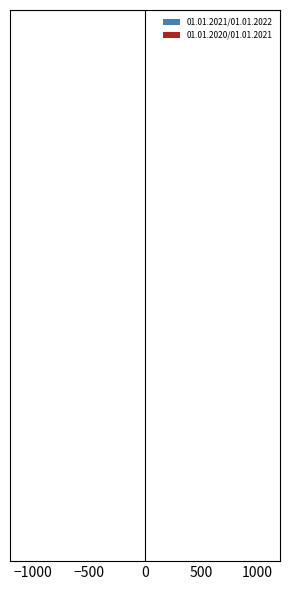

Which series has the largest range (max minus min)?

01.01.2021/01.01.2022